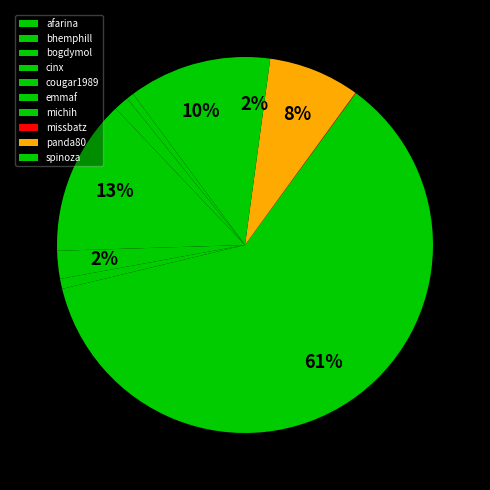

What percentage is the bhemphill slice, to the nearest percent?

1%